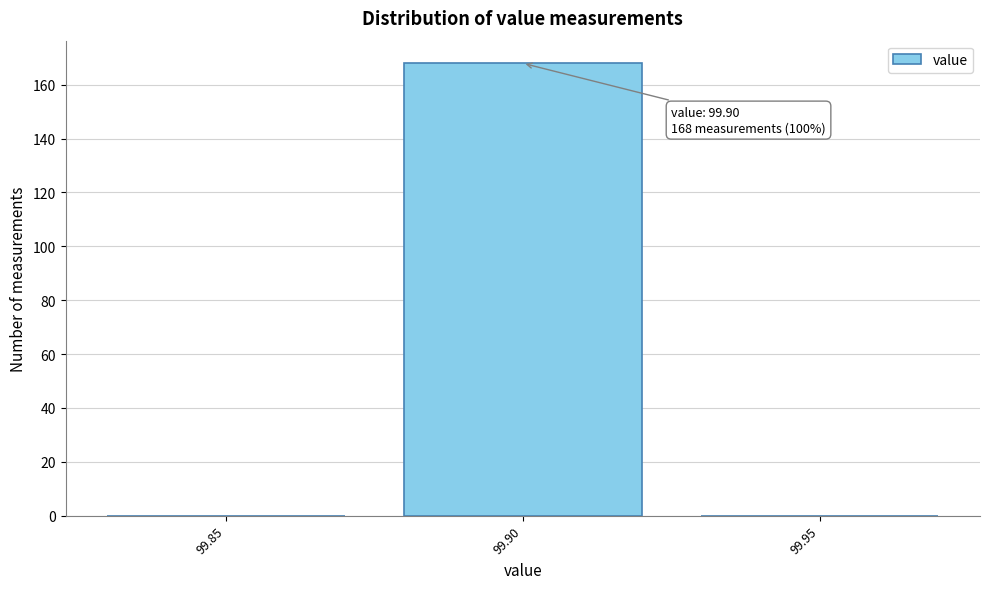

Reading left to right, transcribe all the data shown in this chart.

99.85=0	99.90=168	99.95=0